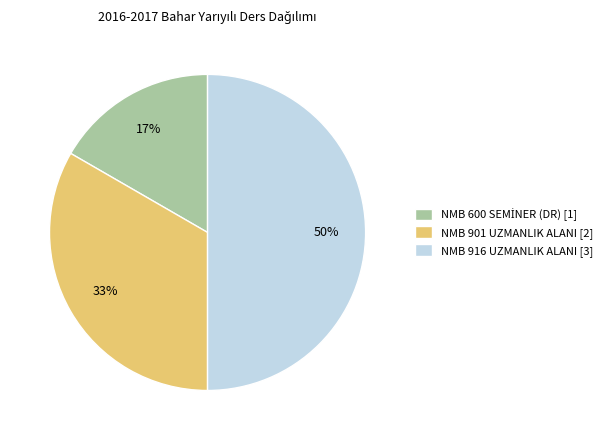

To the nearest percent, what is the difference between the largest and smallest slice percentages?

33%